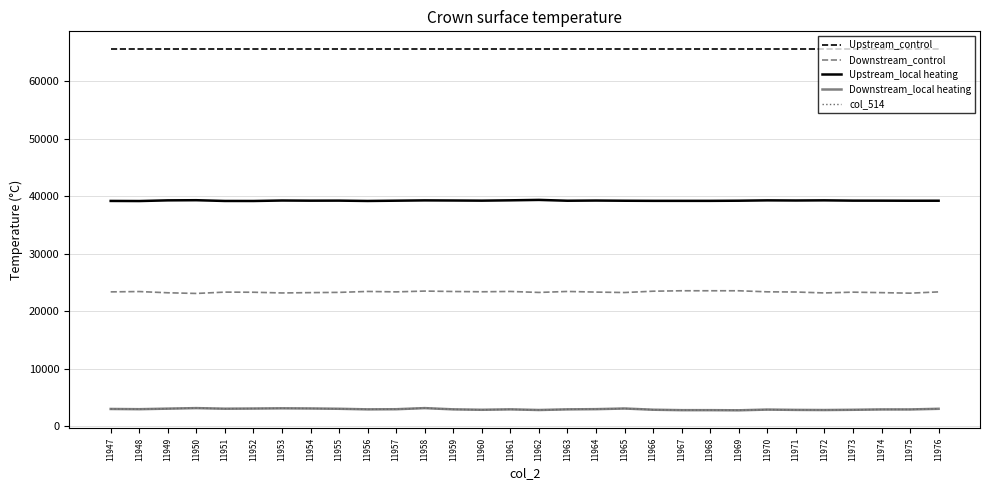

What is the difference between the second highest and second lowest values in the Upstream_local heating series?

136